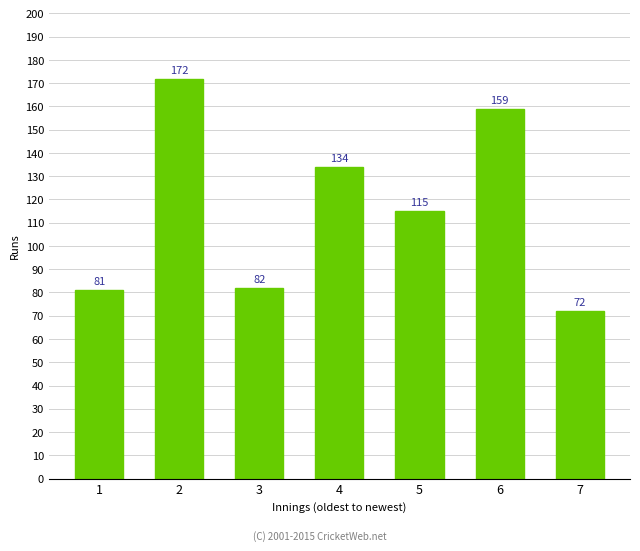

What is the greatest value displayed?

172